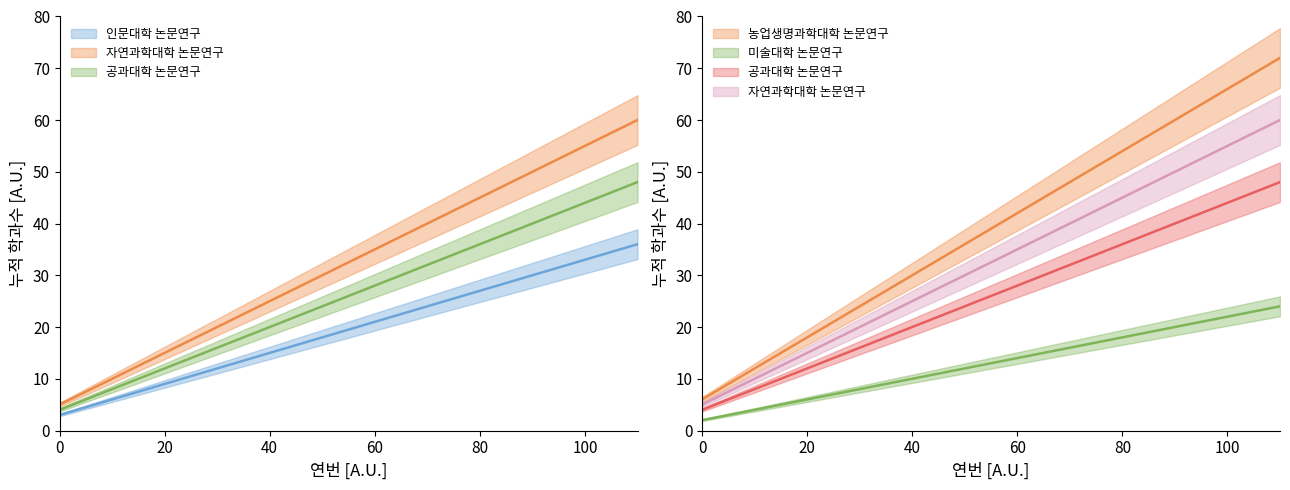

Reading right to left, extract all data points from this chart.

인문대학: 36	33	30	27	24	21	18	15	12	9	6	3
자연과학대학: 60	55	50	45	40	35	30	25	20	15	10	5
공과대학: 48	44	40	36	32	28	24	20	16	12	8	4
농업생명과학대학: 72	66	60	54	48	42	36	30	24	18	12	6
미술대학: 24	22	20	18	16	14	12	10	8	6	4	2